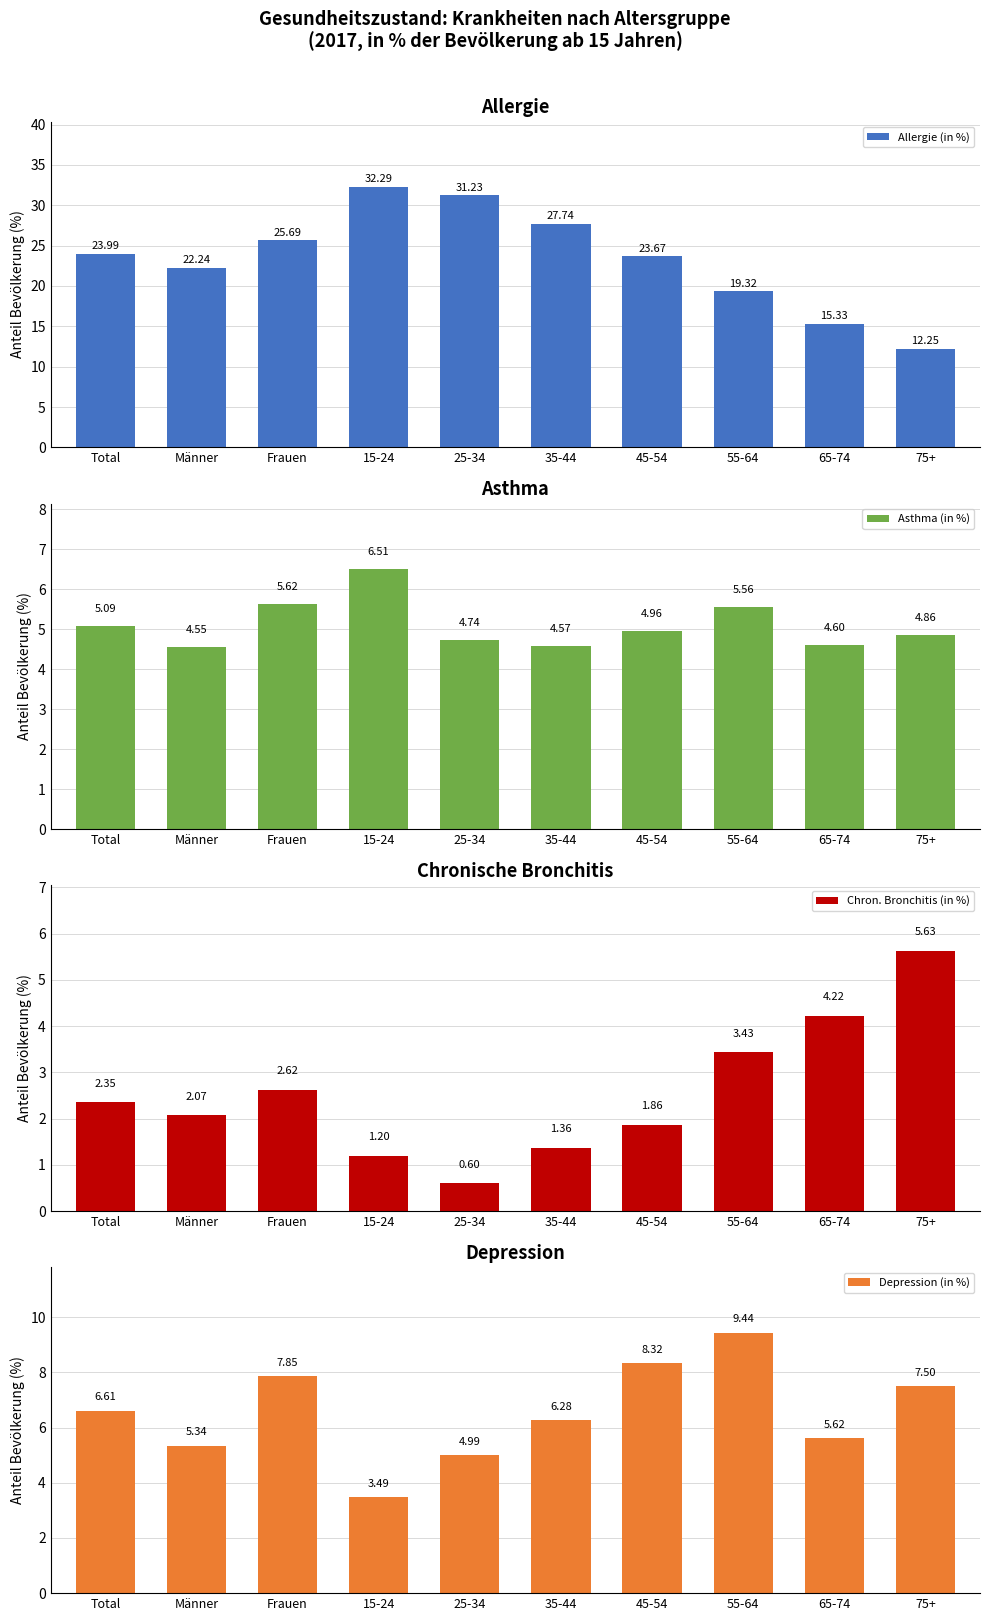

What is the total value across all series at 55-64?

37.8